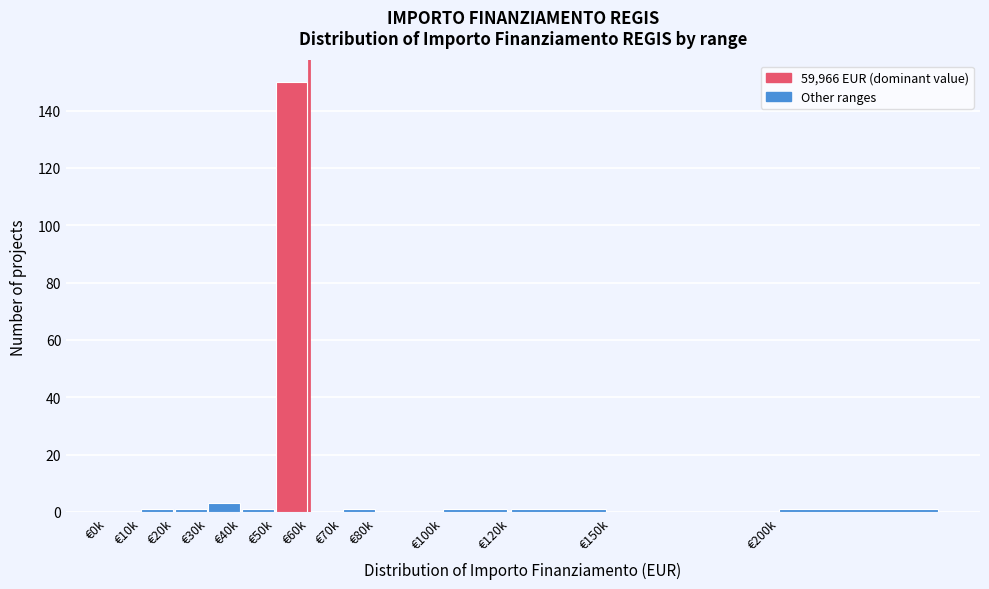

Reading left to right, transcribe all the data shown in this chart.

€0k=0	€10k=1	€20k=1	€30k=3	€40k=1	€50k=150	€60k=0	€70k=1	€80k=0	€100k=1	€120k=1	€150k=0	€200k=1